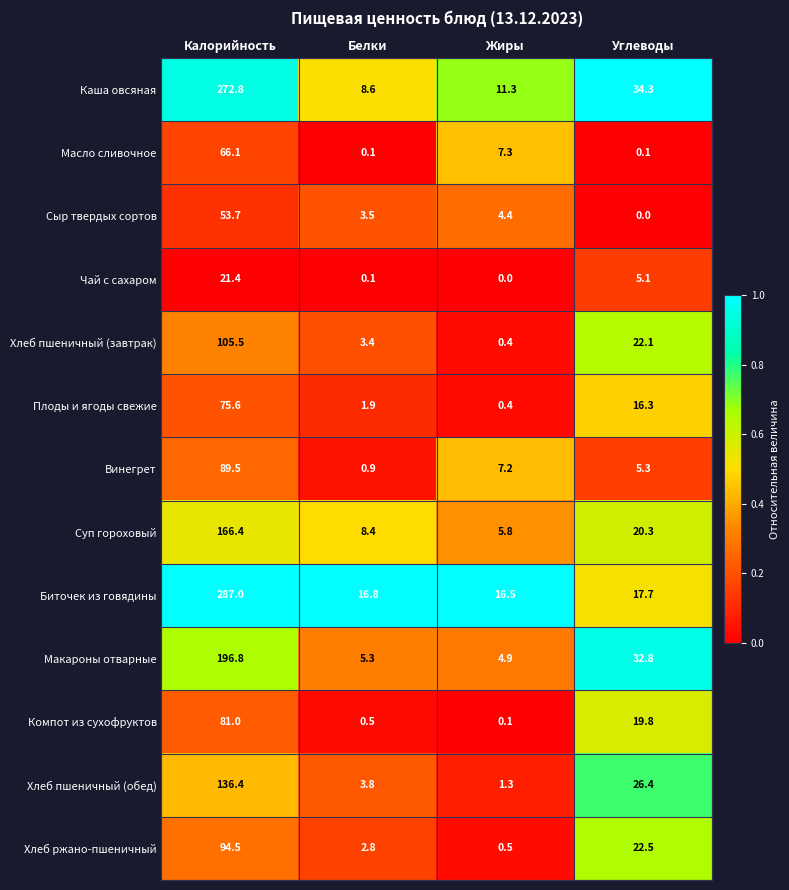

How many distinct data groups are displayed?

13